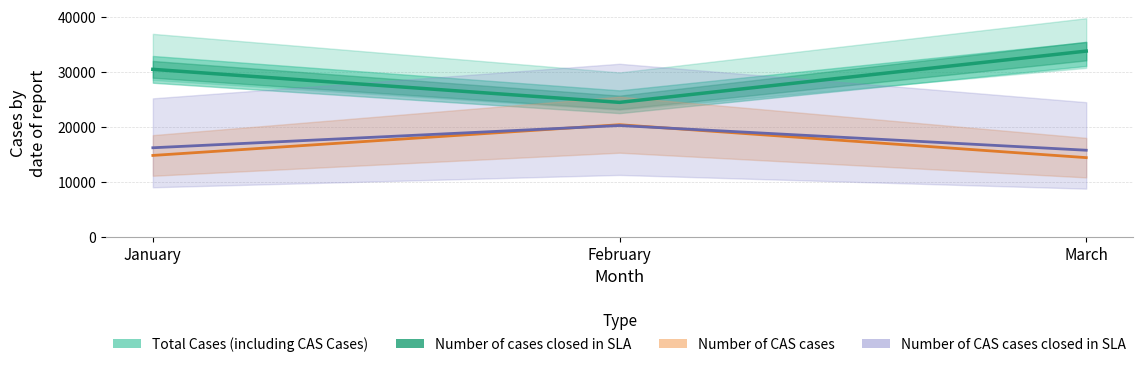

What is the value of the 2nd point from the left?

24467